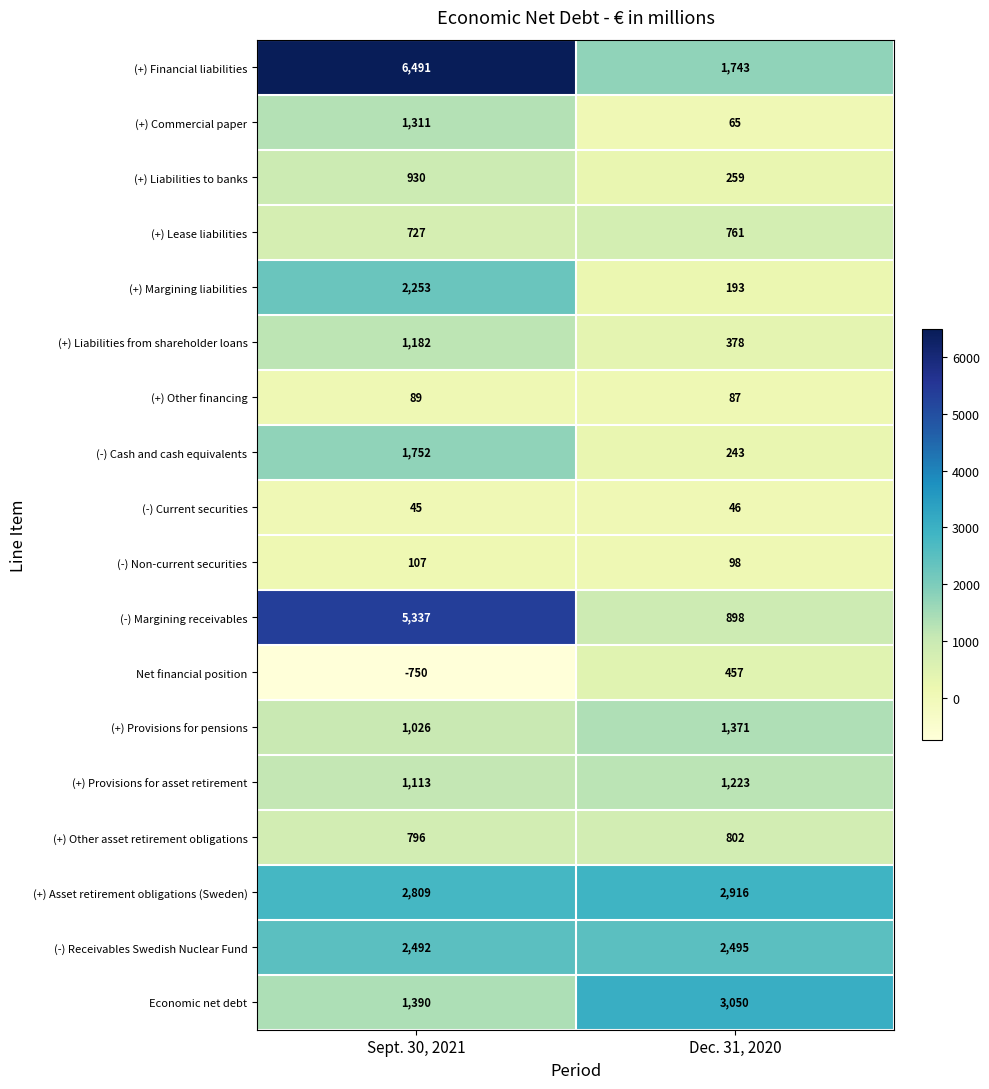

Is it true that (+) Other asset retirement obligations equals 802 at Dec. 31, 2020?

True